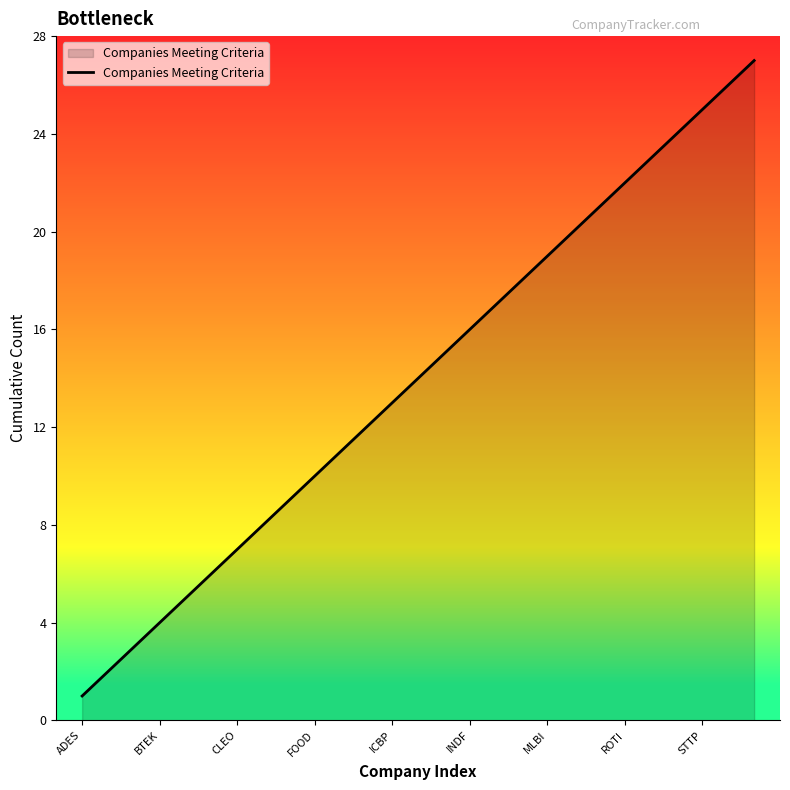

What is the difference between the second highest and second lowest values?

24